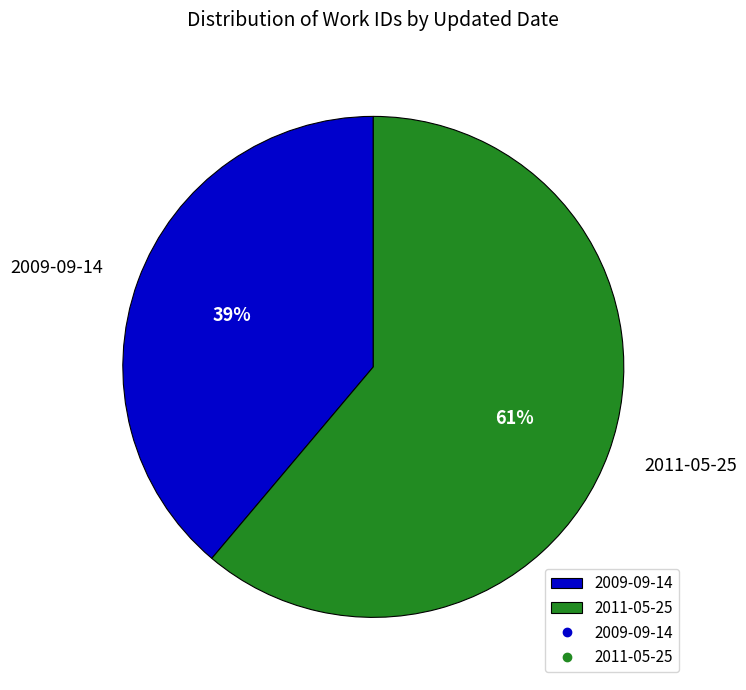

How many segments does this pie chart have?

2